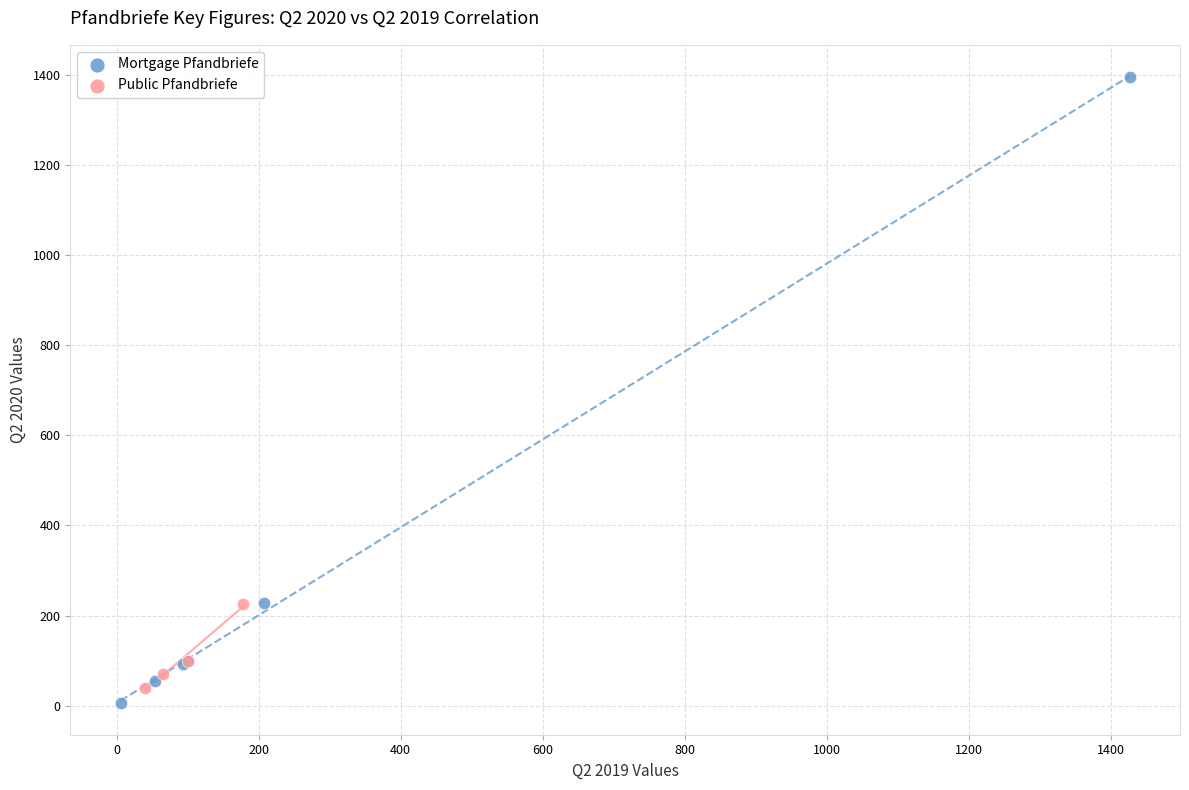

Which series has the largest Y range (max minus min)?

Mortgage Pfandbriefe